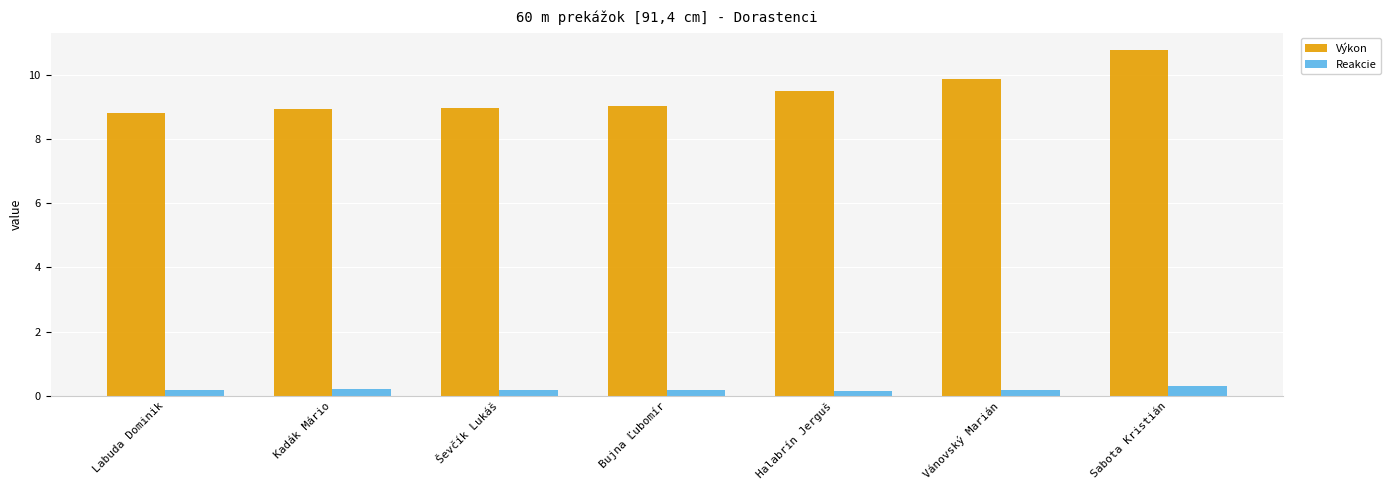

Does the chart contain stacked bars?

No